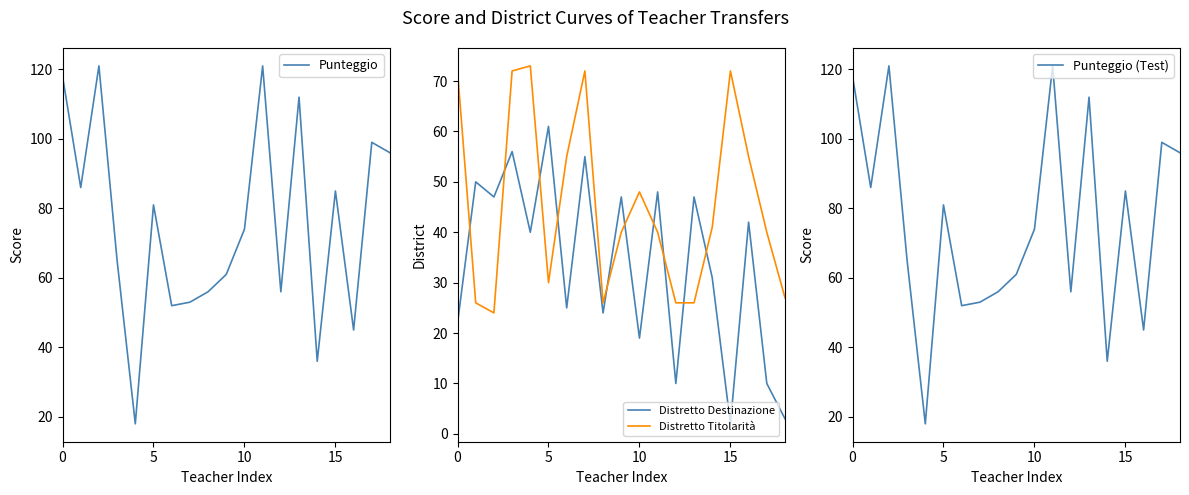

What is the total value across all series at 9?

209